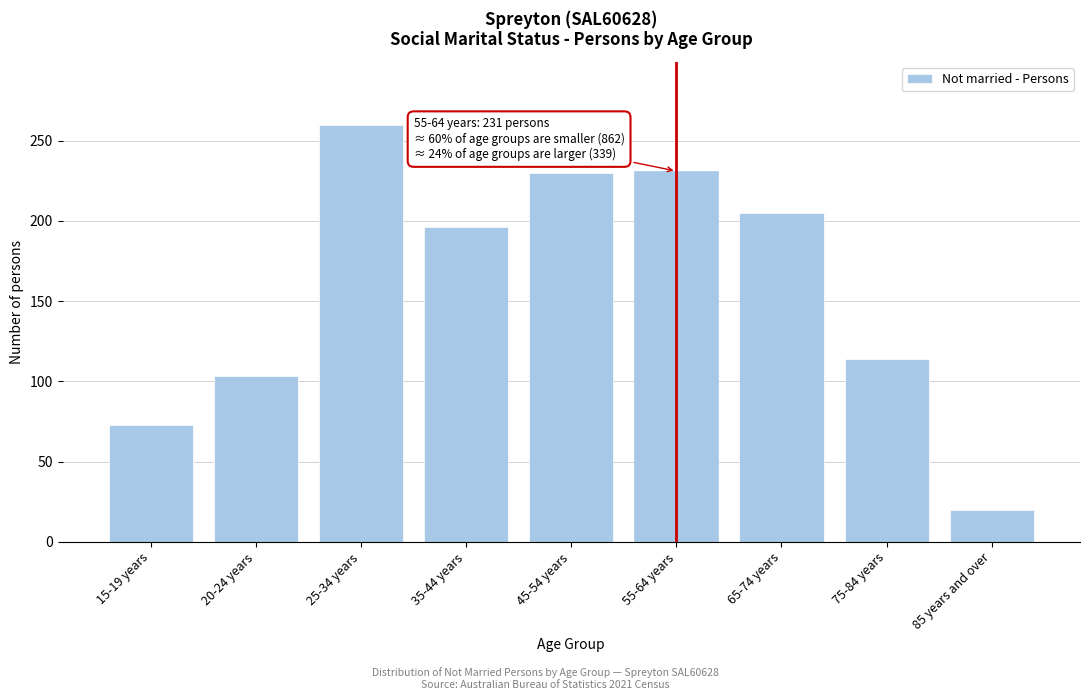

At which label is the value closest to 140?

75-84 years